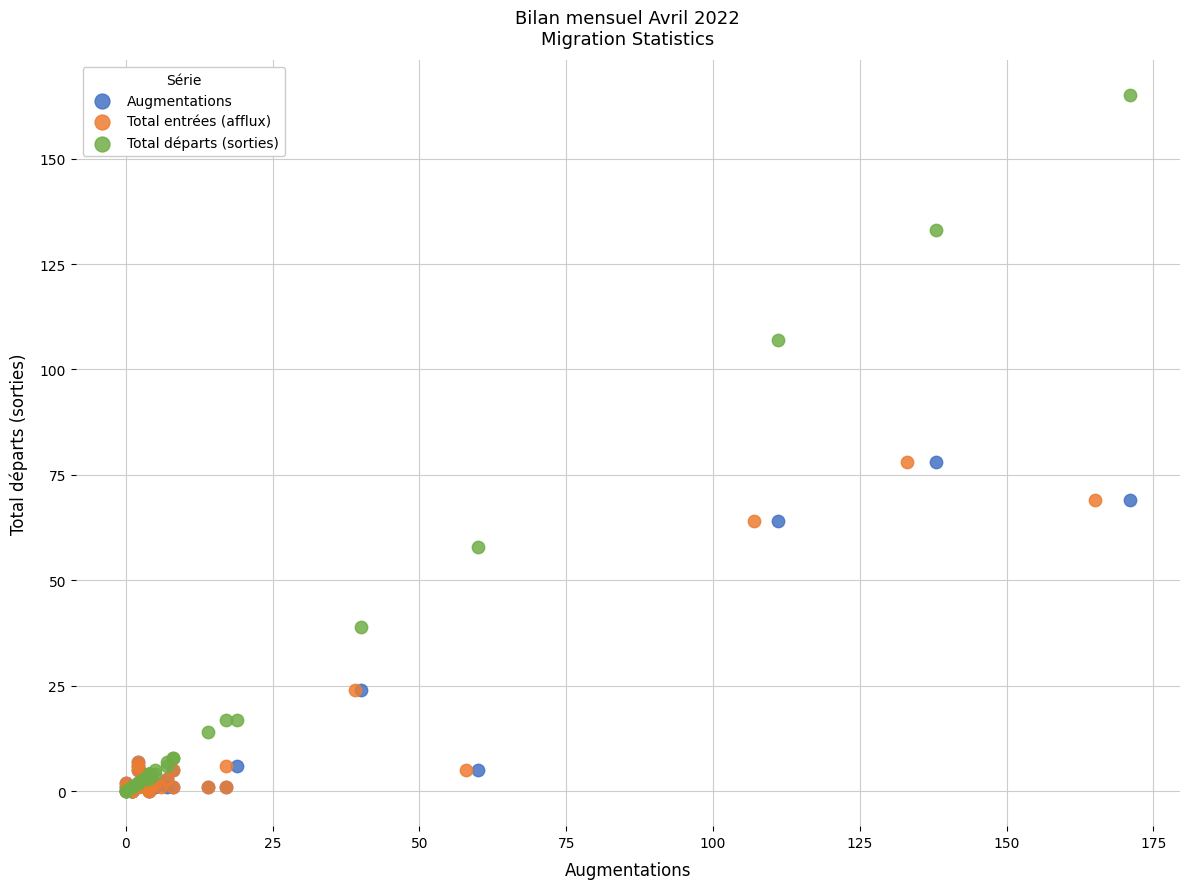

Which series contains the highest Y value?

Total départs (sorties)